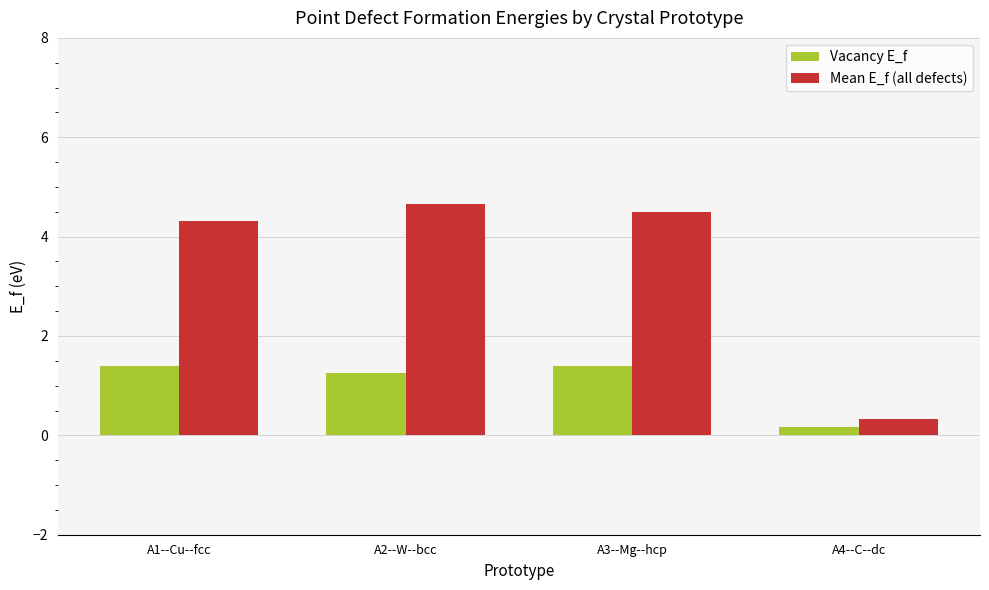

List the series in order of their overall mean, highest first.

Mean E_f (all defects), Vacancy E_f